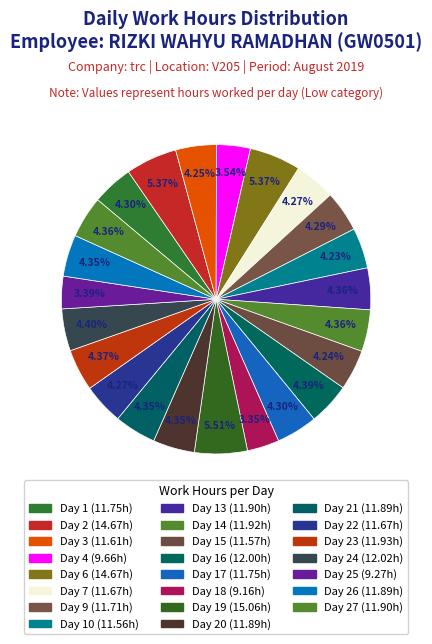

To the nearest percent, what portion does Day 6 represent?

5%